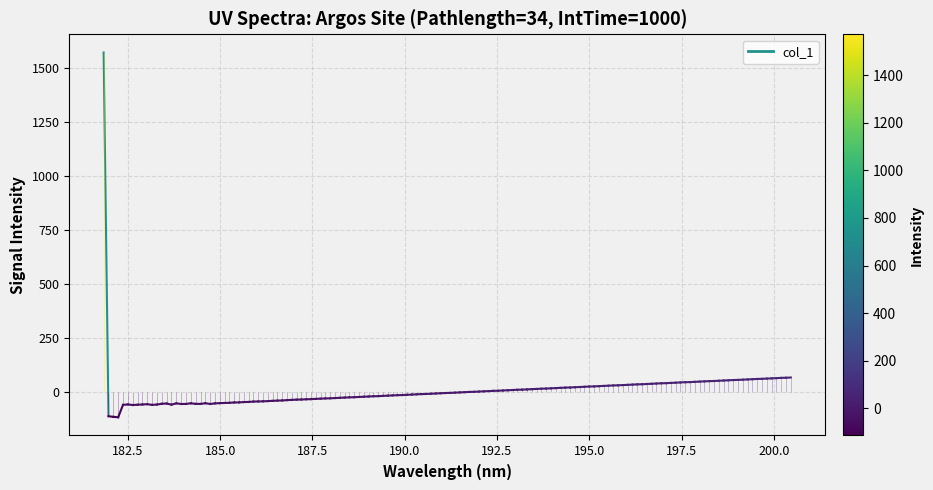

What is the greatest value displayed?

1572.0